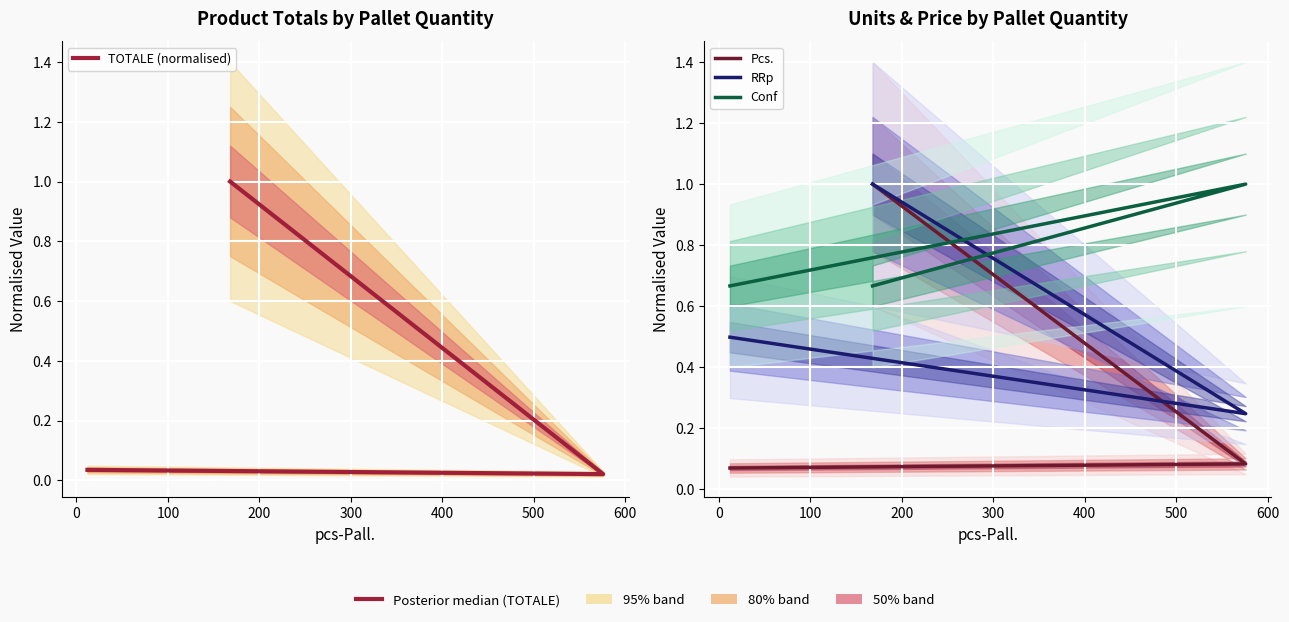

The Conf series shows 1.7 at 0. True or false?

False